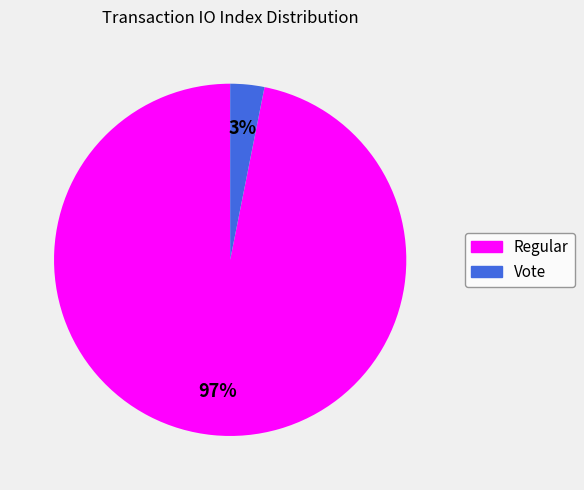

What percentage is the 3% slice, to the nearest percent?

3%